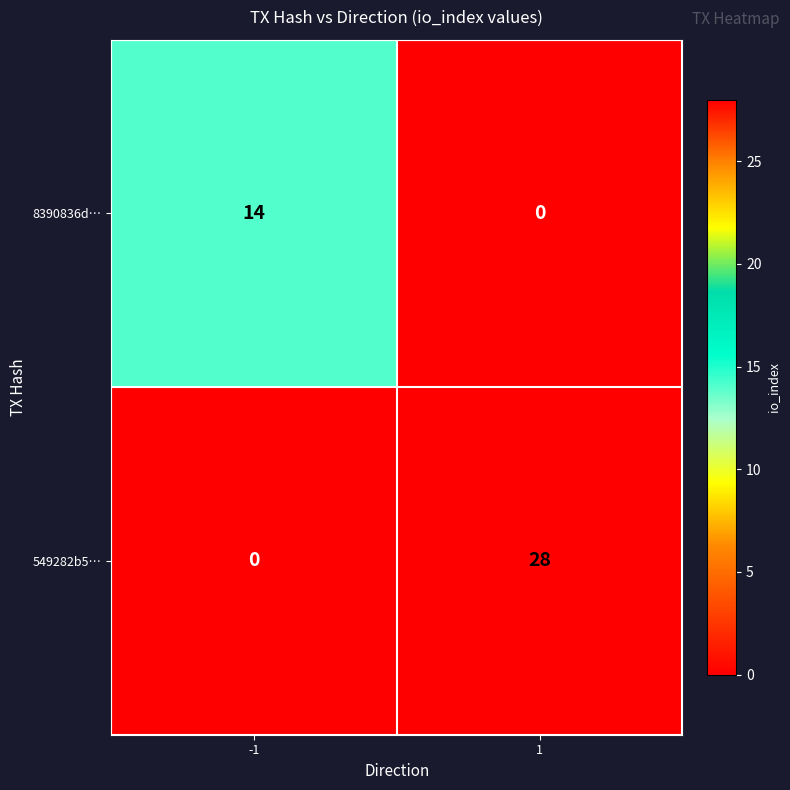

Which series has the largest range (max minus min)?

549282b5…